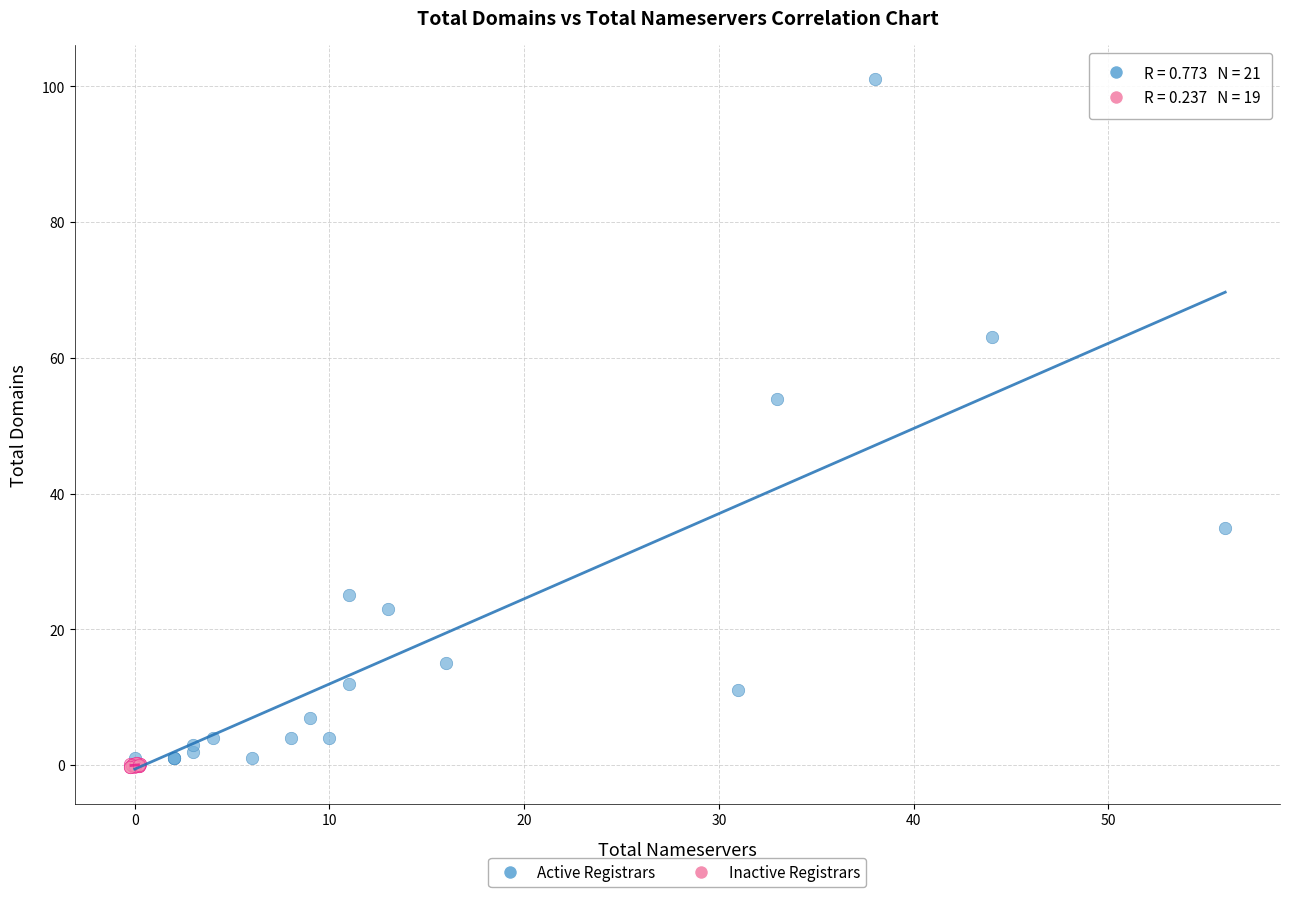

Which series reaches the maximum Y coordinate?

Active Registrars